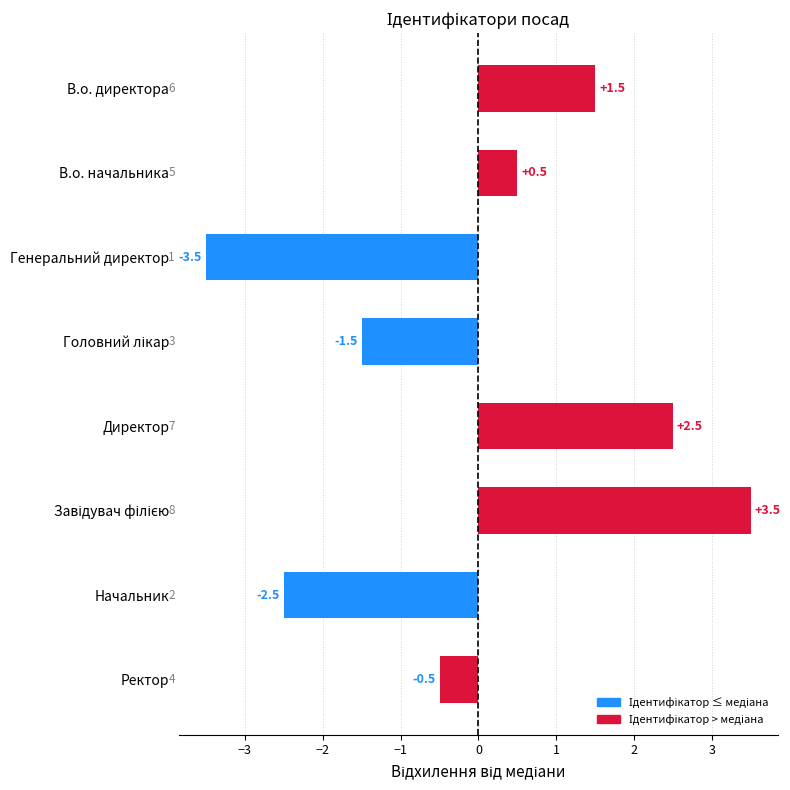

How many data points are less than 0?

4